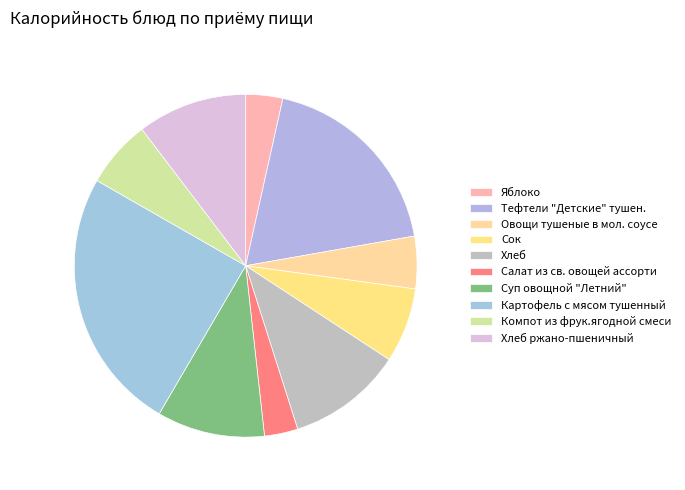

Rank the categories by value from highest to lowest.

Картофель с мясом тушенный, Тефтели "Детские" тушен., Хлеб, Хлеб ржано-пшеничный, Суп овощной "Летний", Сок, Компот из фрук.ягодной смеси, Овощи тушеные в мол. соусе, Яблоко, Салат из св. овощей ассорти